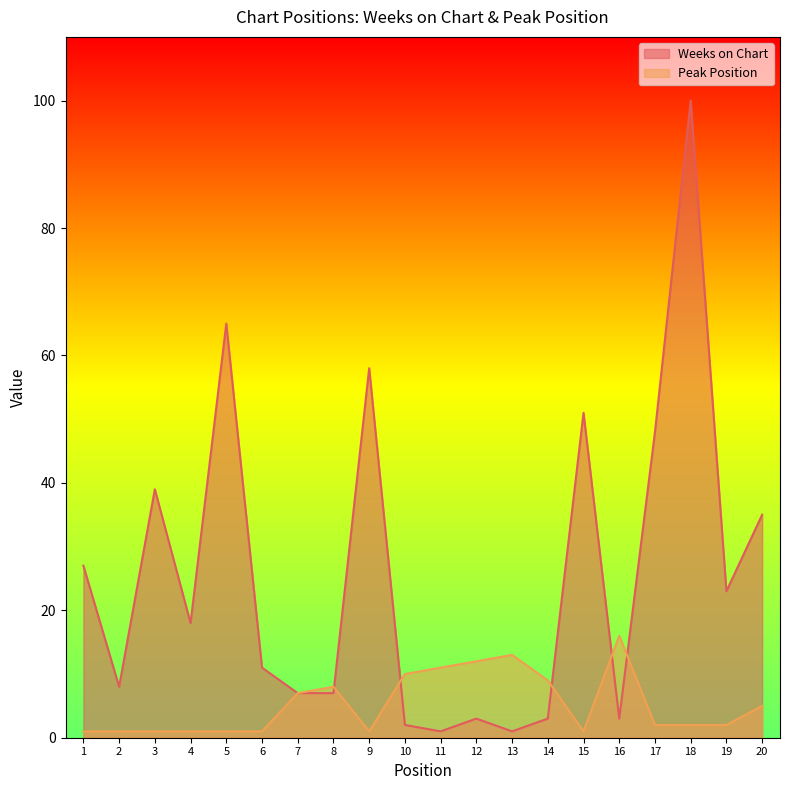

The value of Weeks on Chart at 9 is 86. True or false?

False